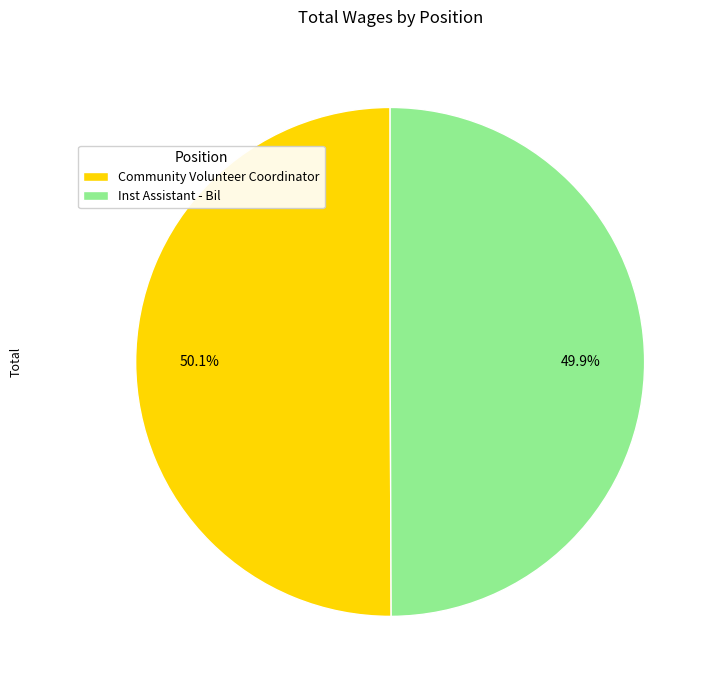

Do Community Volunteer Coordinator and Inst Assistant - Bil together represent more than half of the pie?

Yes